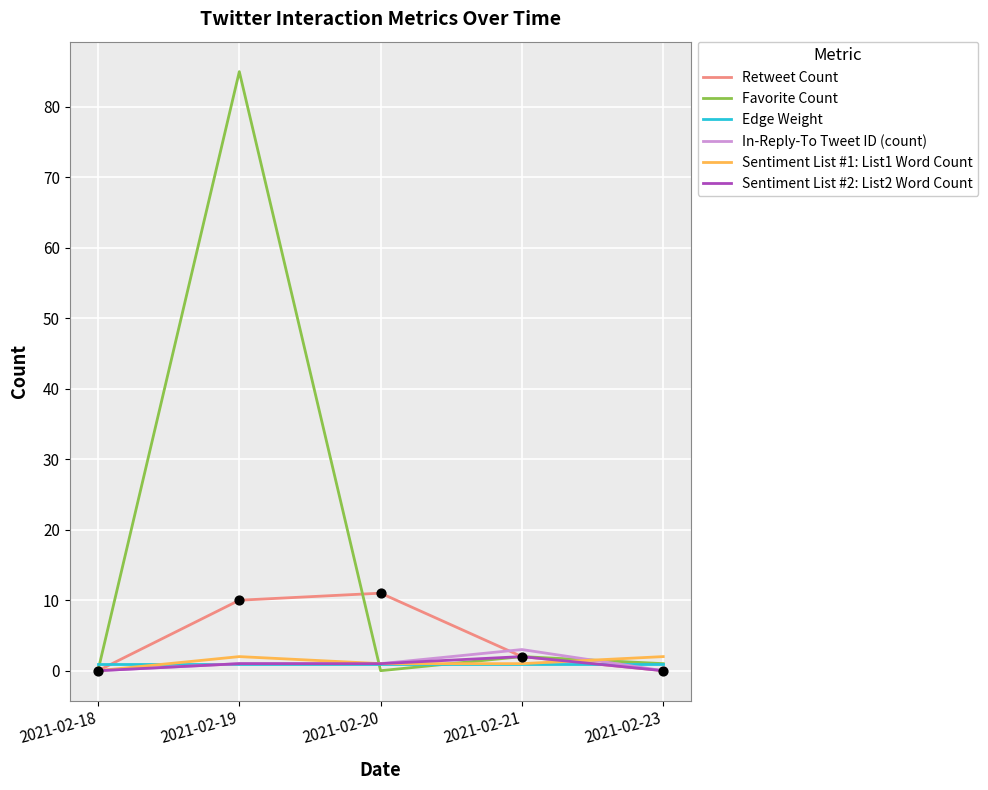

Which series changed the most between 2021-02-18 and 2021-02-19?

Favorite Count